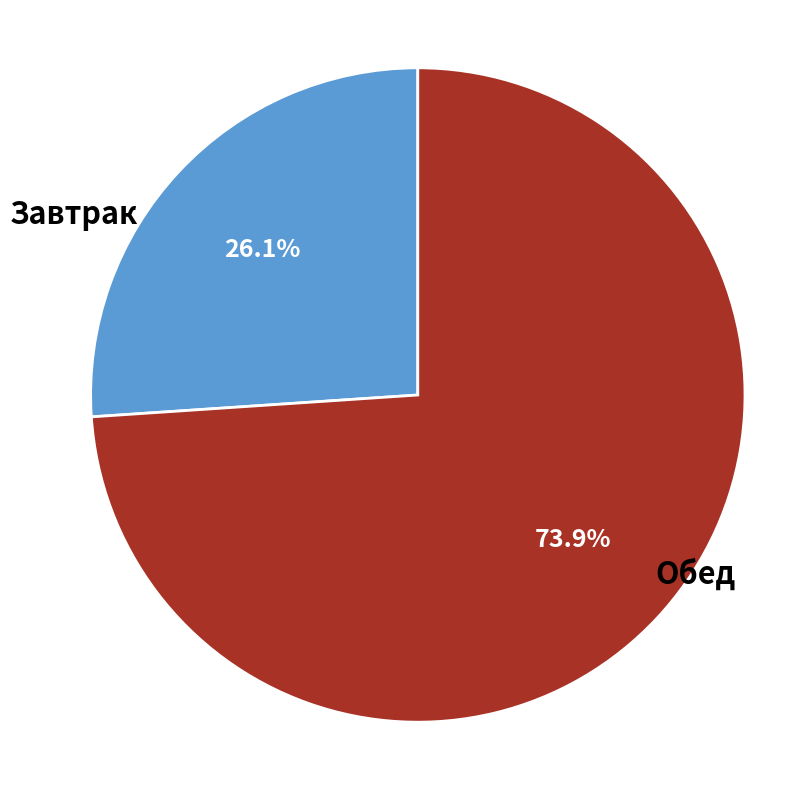

Is there any slice that represents more than half of the pie?

Yes